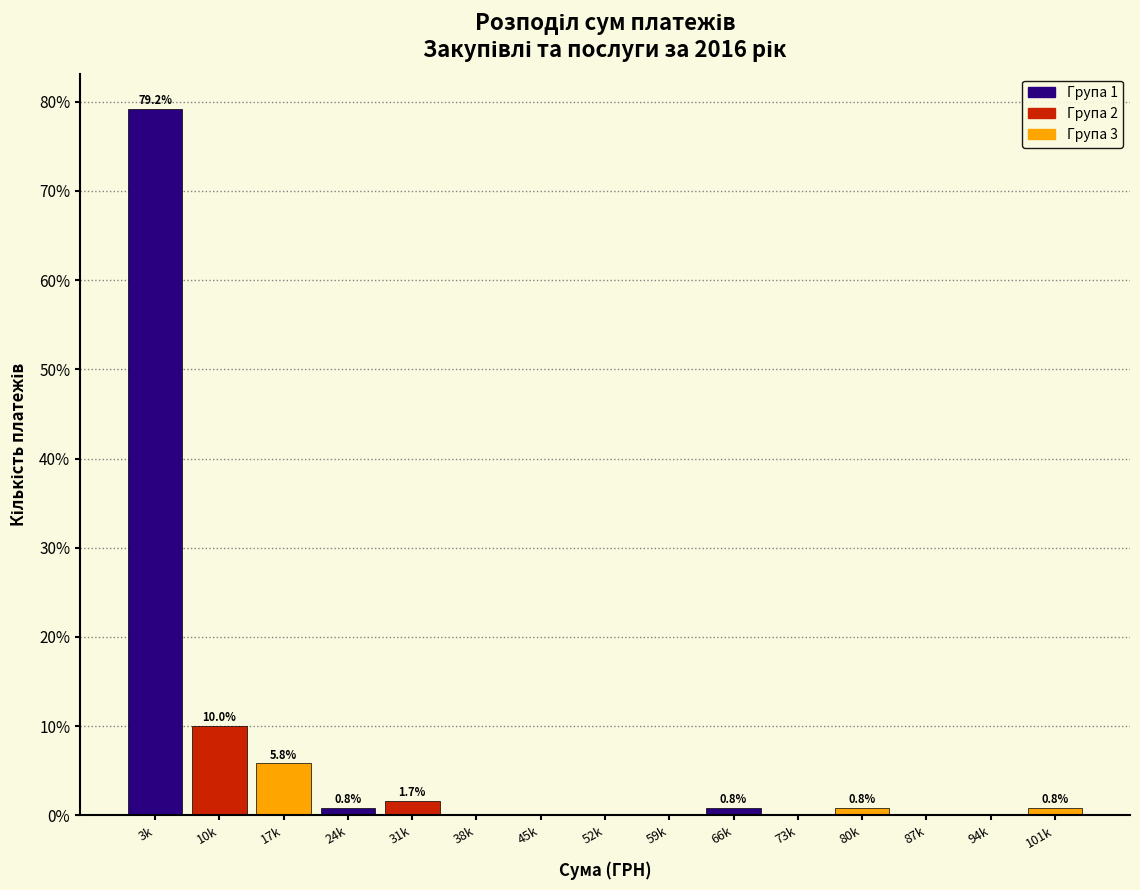

Reading left to right, transcribe all the data shown in this chart.

3k=79.2	10k=10.0	17k=5.8	24k=0.8	31k=1.7	38k=0.0	45k=0.0	52k=0.0	59k=0.0	66k=0.8	73k=0.0	80k=0.8	87k=0.0	94k=0.0	101k=0.8